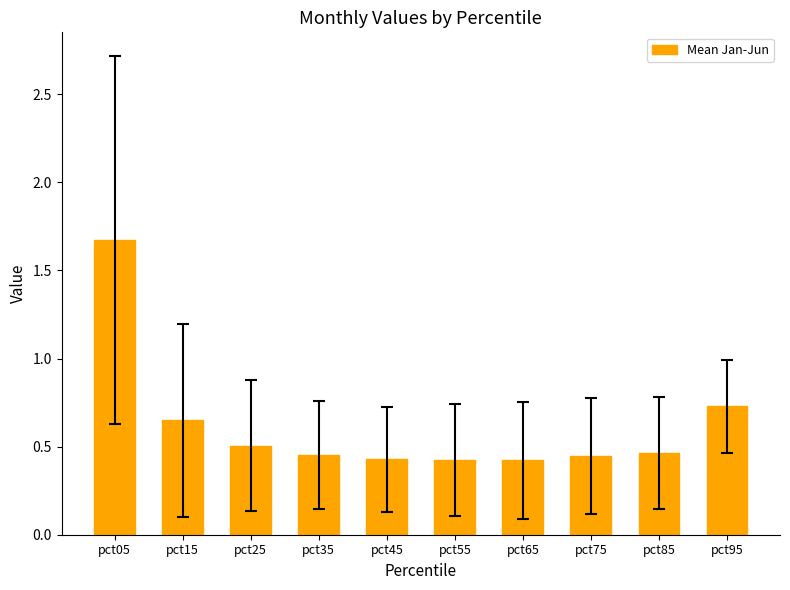

Are the bars grouped side by side (vs. stacked)?

No